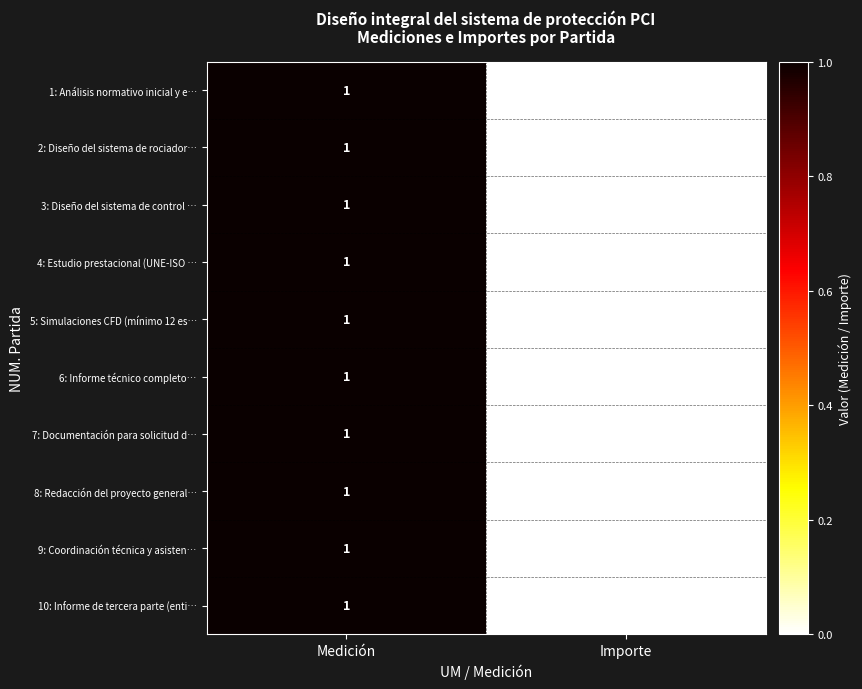

Is it true that 3: Diseño del sistema de control … equals 0 at Medición?

False